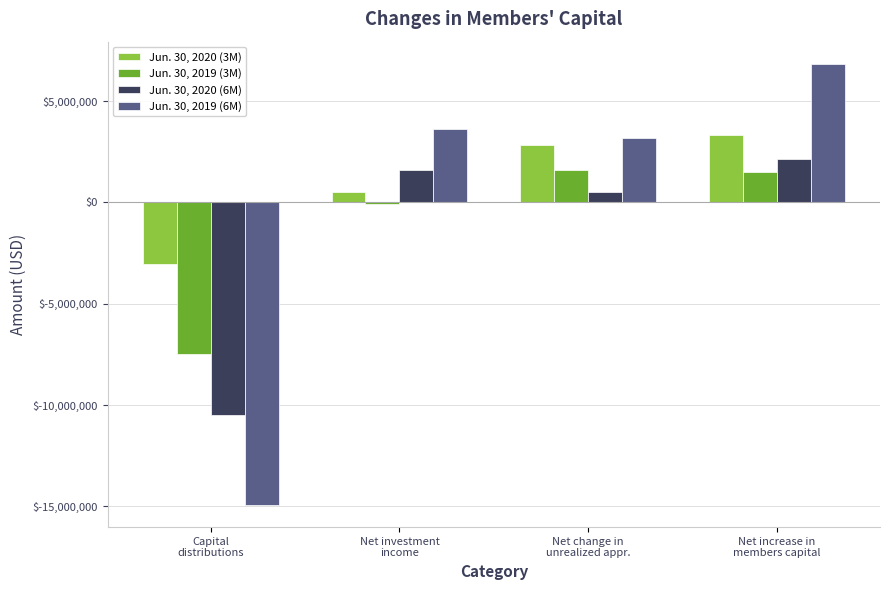

The value of Jun. 30, 2020 (3M) at Net investment
income is 519324. True or false?

True